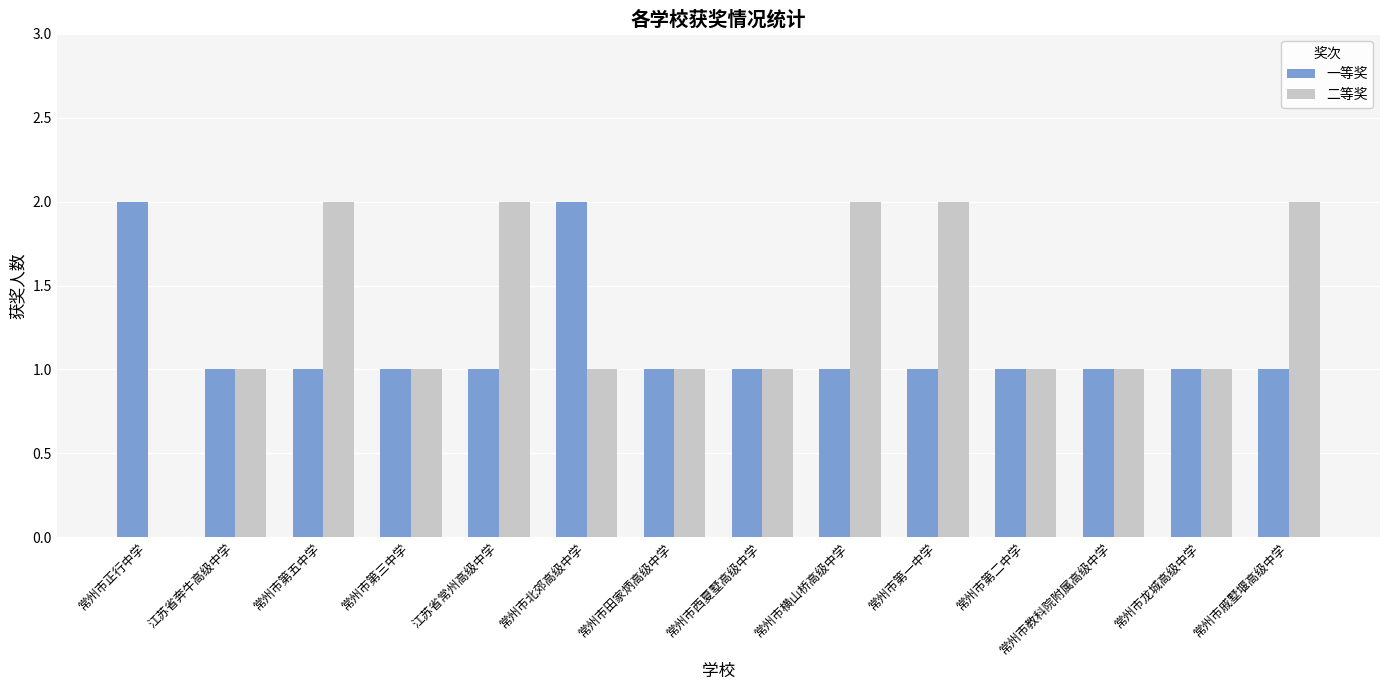

The value of 一等奖 at 常州市戚墅堰高级中学 is 2. True or false?

False